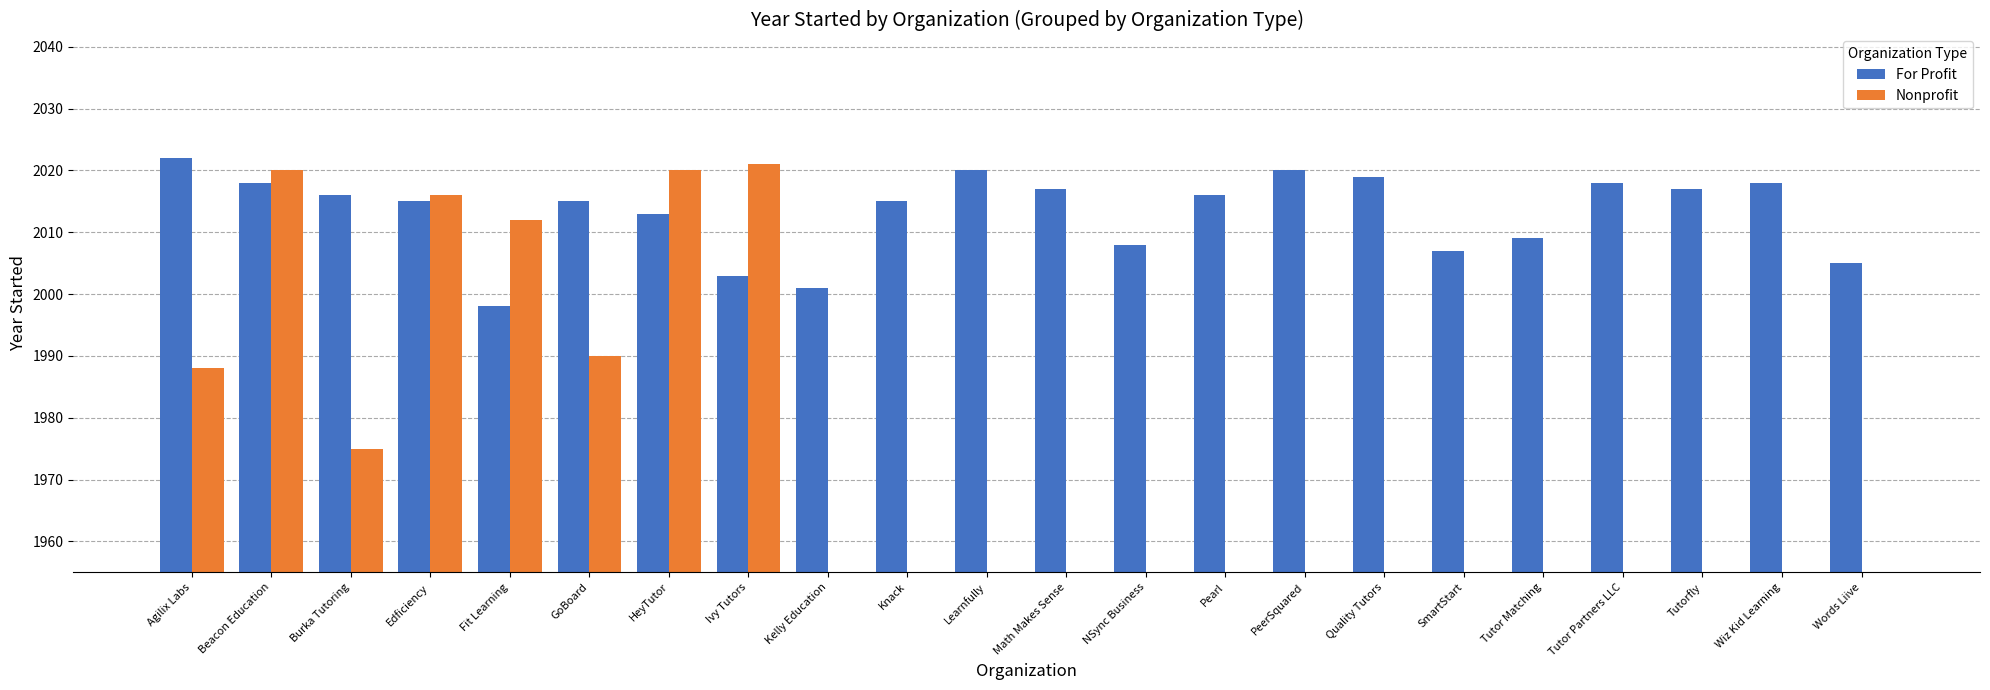

What are all the series names shown in the legend?

For Profit, Nonprofit